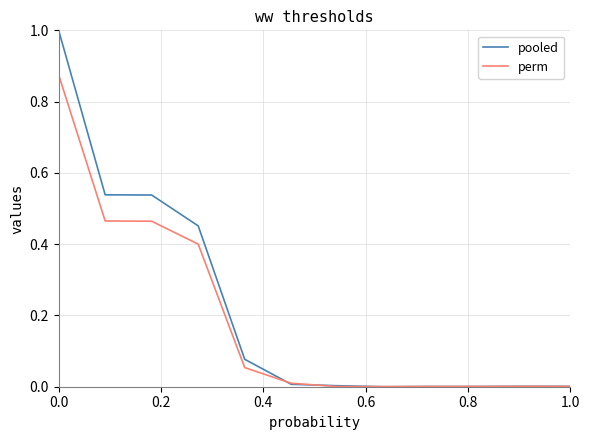

Which series has the largest range (max minus min)?

pooled